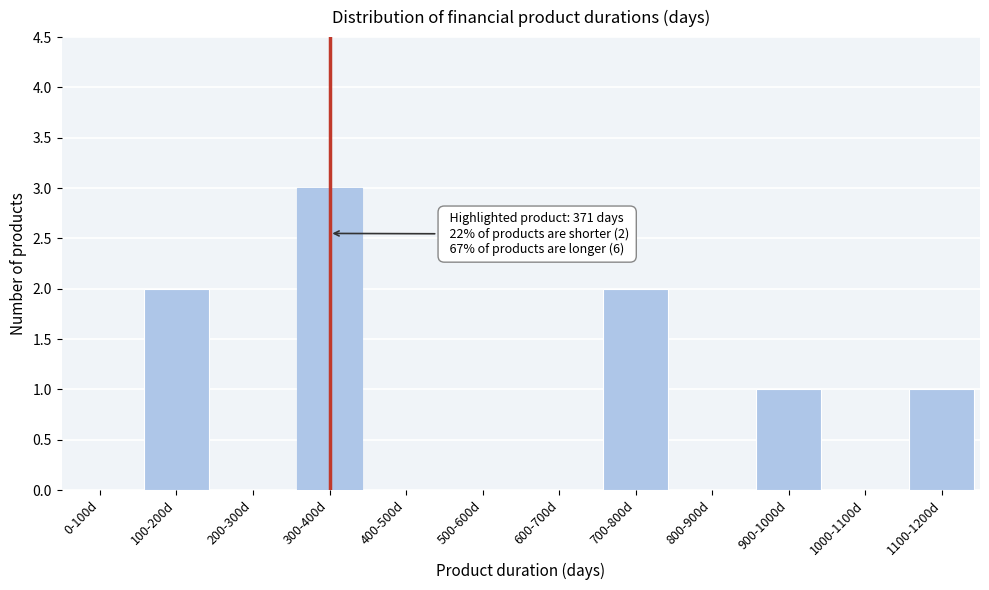

Reading right to left, transcribe all the data shown in this chart.

1100-1200d=1	1000-1100d=0	900-1000d=1	800-900d=0	700-800d=2	600-700d=0	500-600d=0	400-500d=0	300-400d=3	200-300d=0	100-200d=2	0-100d=0